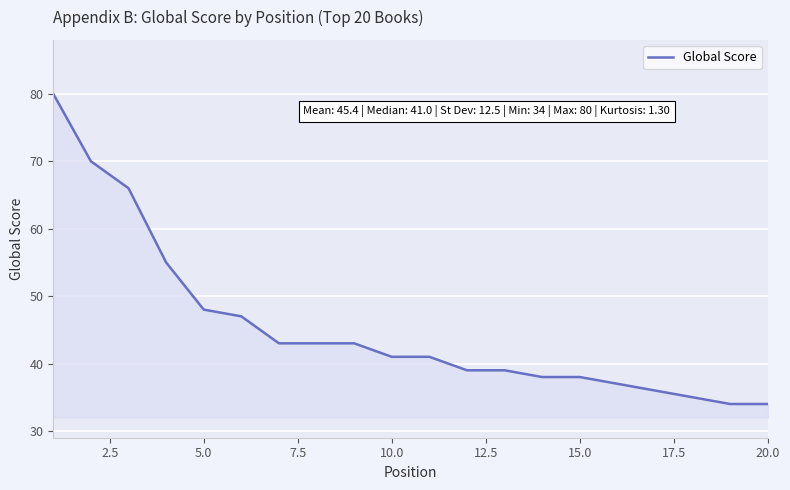

What is the minimum value shown in the chart?

34